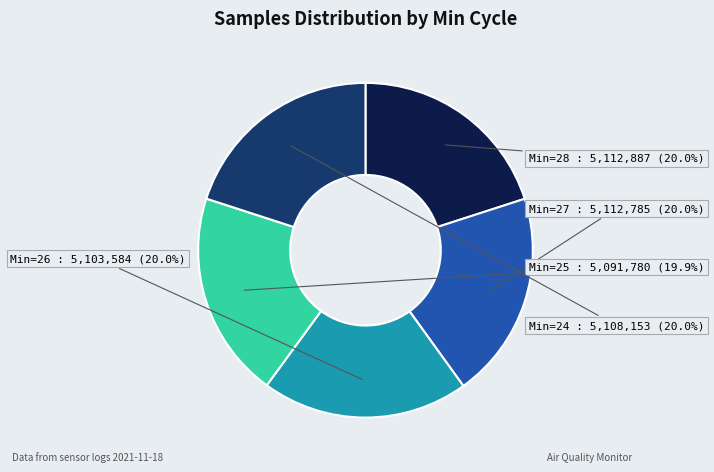

Does Min=28 account for over 50% of the chart?

No